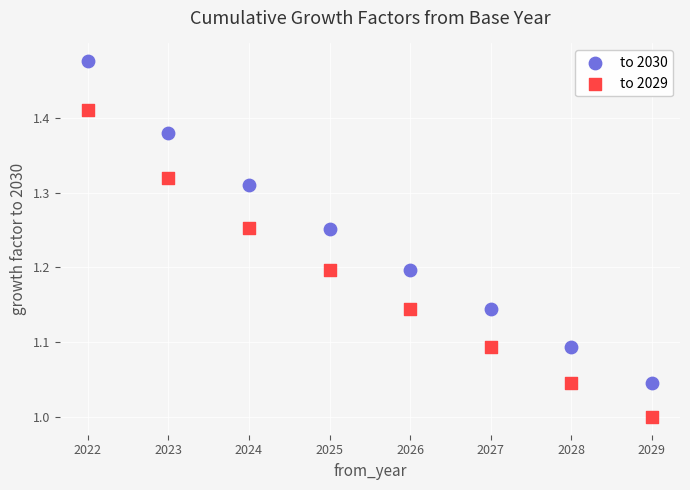

Which series contains the lowest Y value?

to 2029